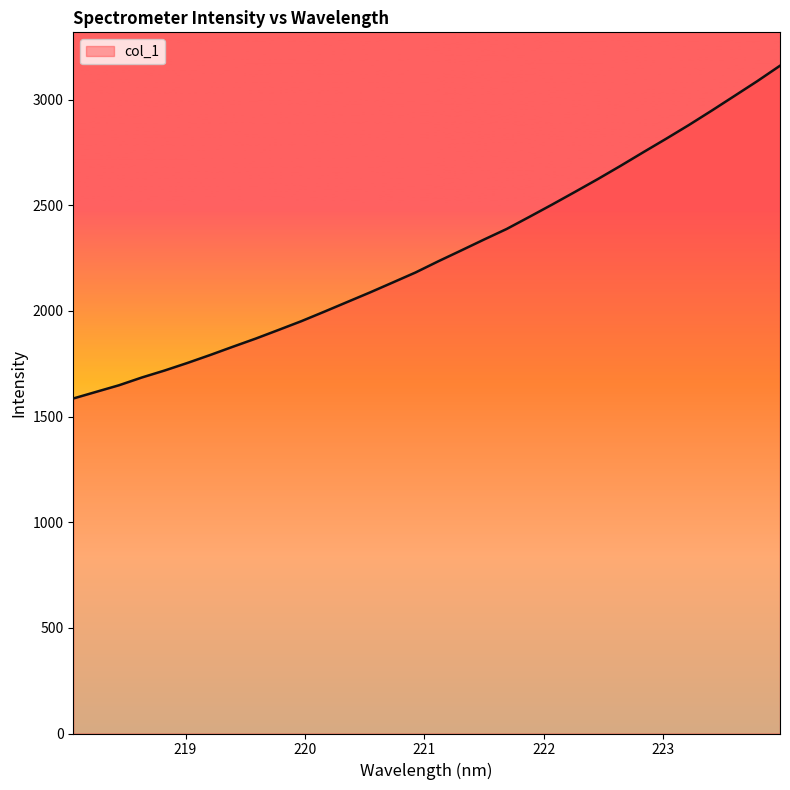

Reading left to right, extract all data points from this chart.

1585.8	1617.2	1648.4	1685.1	1718.2	1754.0	1791.7	1831.0	1869.6	1910.5	1952.0	1996.7	2042.2	2087.6	2134.8	2182.2	2235.2	2286.2	2337.9	2388.3	2445.7	2504.1	2563.8	2624.4	2687.1	2751.7	2815.3	2880.5	2948.4	3018.0	3087.9	3161.0